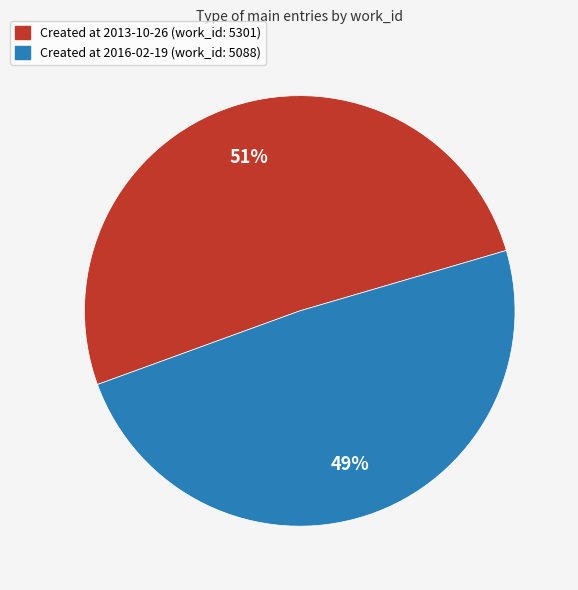

How many slices are in this pie chart?

2